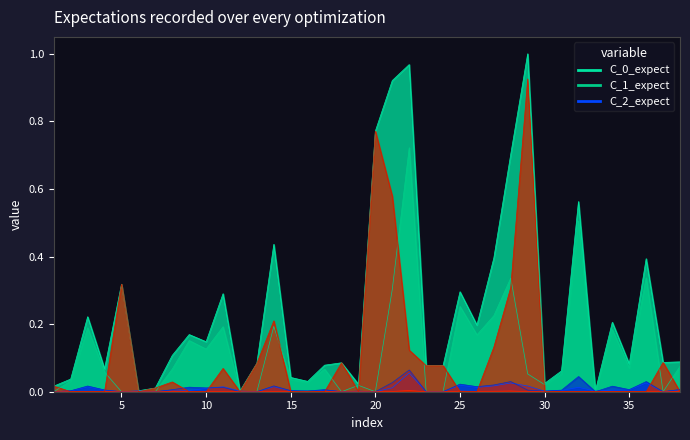

Between 17 and 26, which is larger?

26